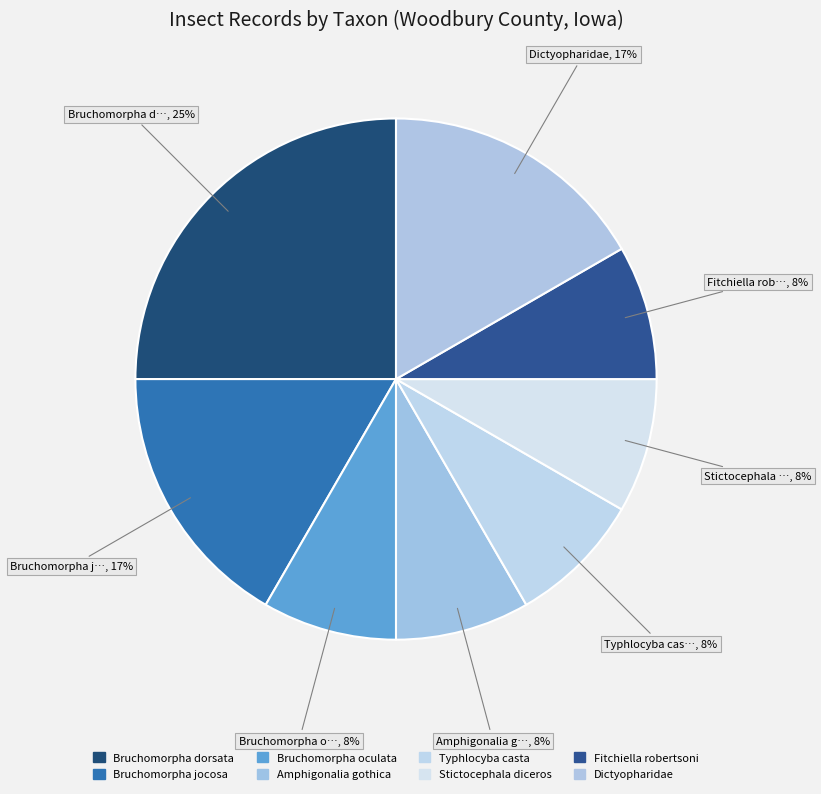

To the nearest percent, what portion does Bruchomorpha jocosa represent?

17%